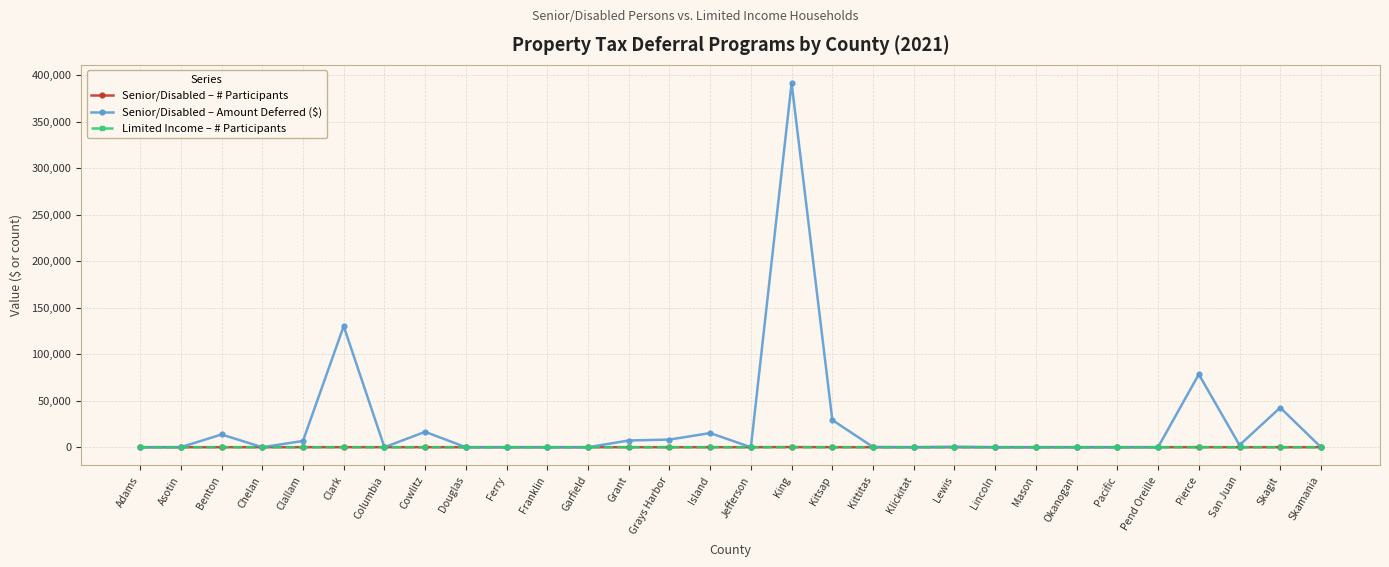

At which label does Senior/Disabled – Amount Deferred ($) reach its peak?

King